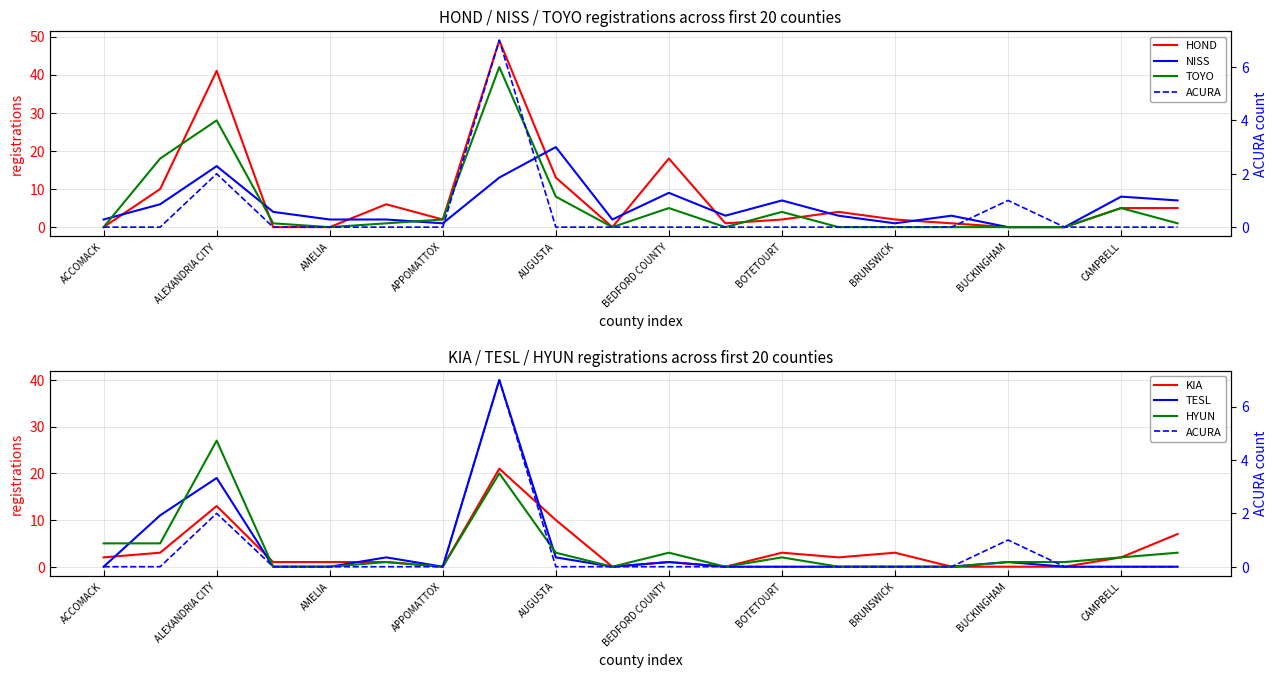

Is it true that HYUN equals 12 at AMELIA?

False